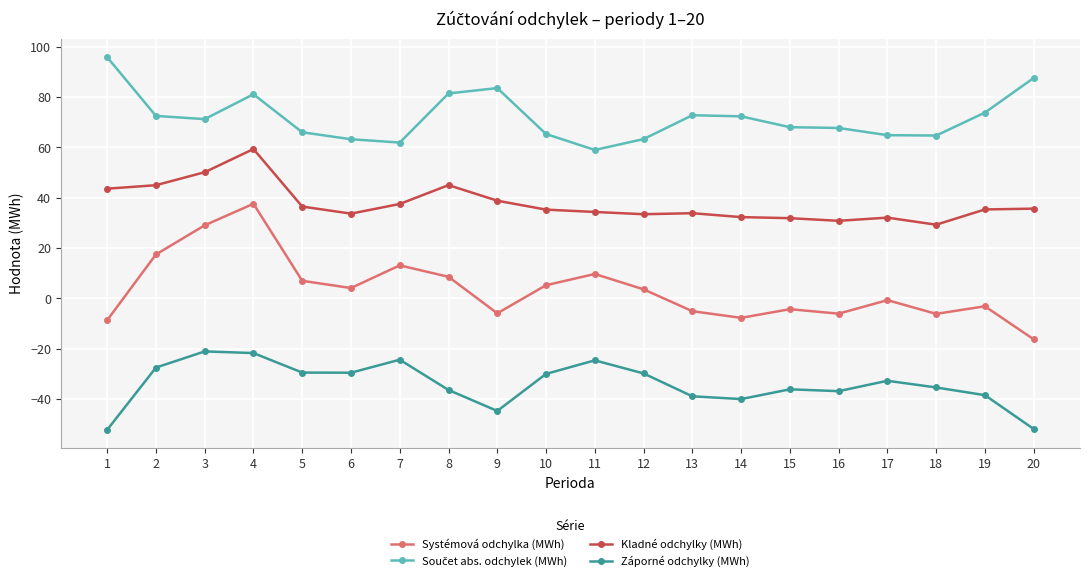

What is the difference between the maximum and minimum values in the Systémová odchylka (MWh) series?

53.9